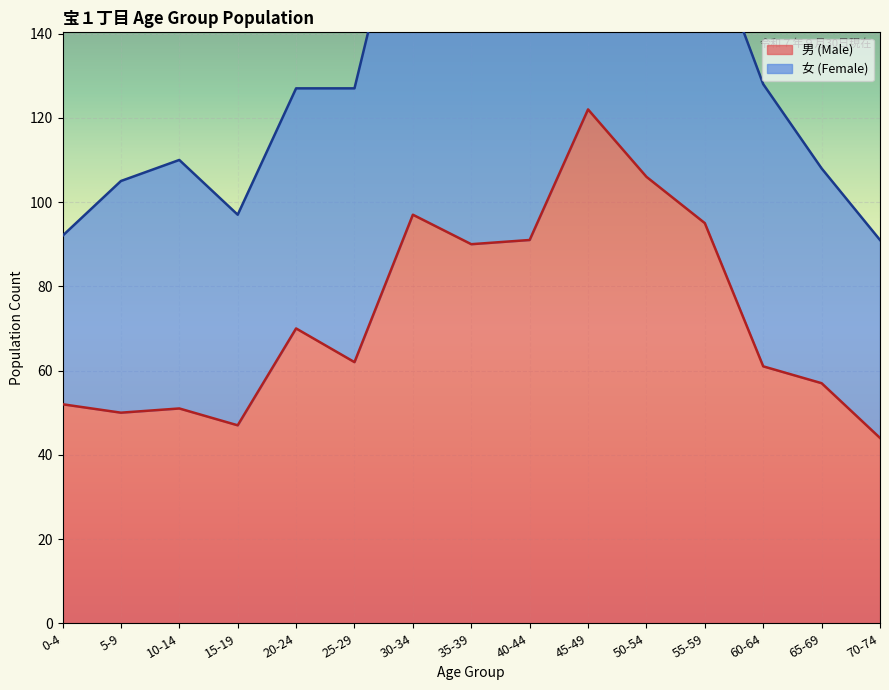

What is the label of the 8th point from the left?

35-39